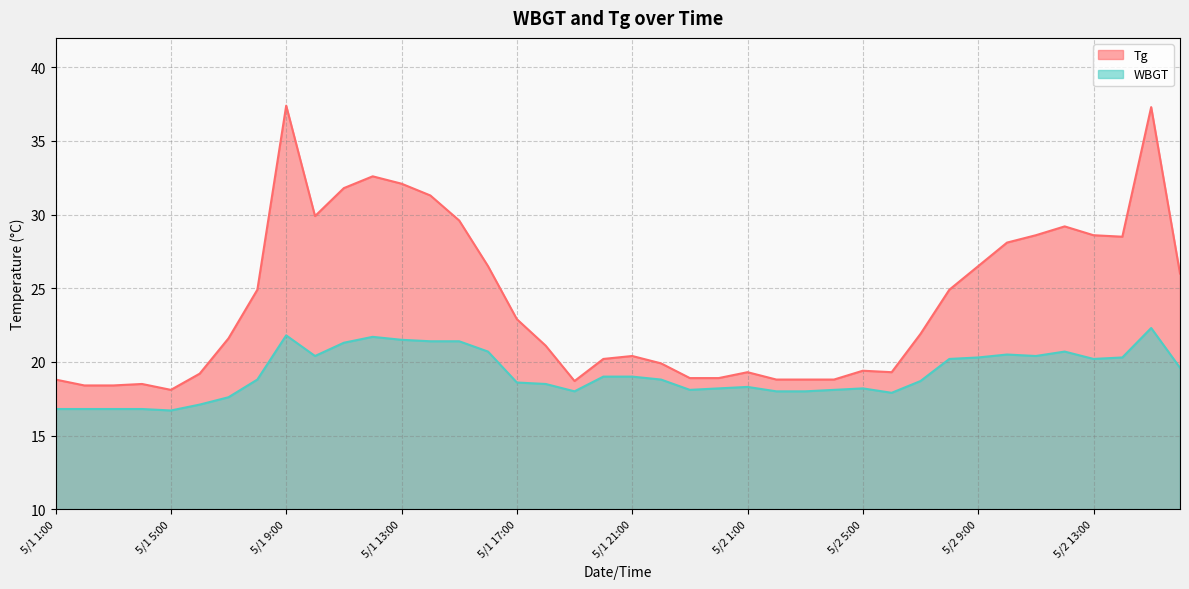

The value of WBGT at 5/2 11:00 is 20.4. True or false?

True